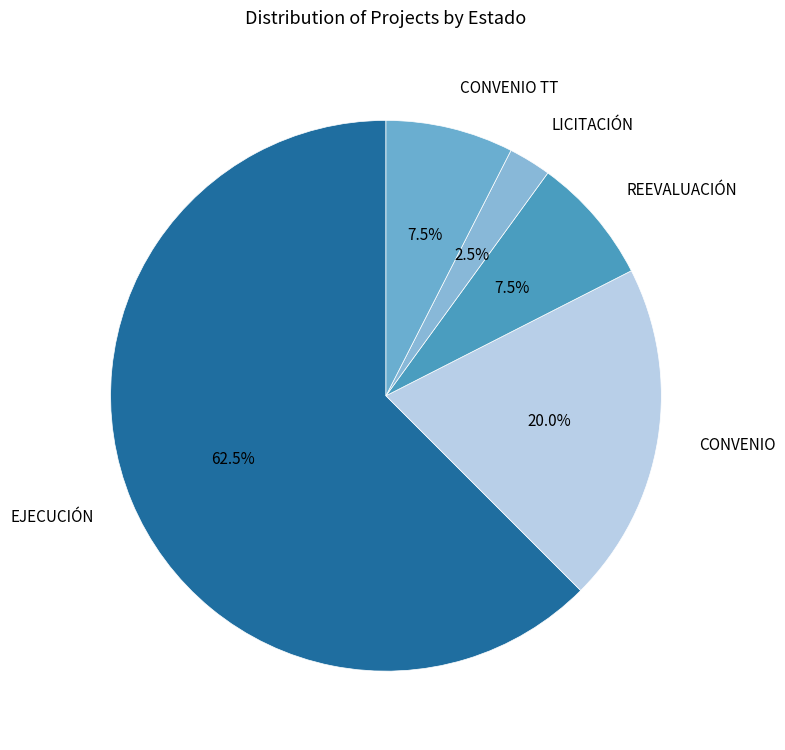

How many segments does this pie chart have?

5